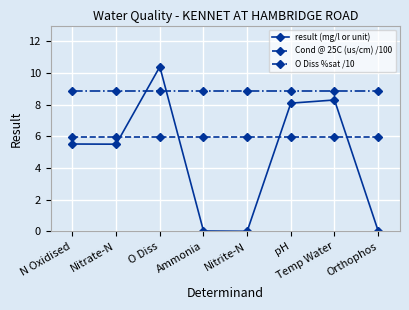

At which label does result (mg/l or unit) first exceed 5?

N Oxidised